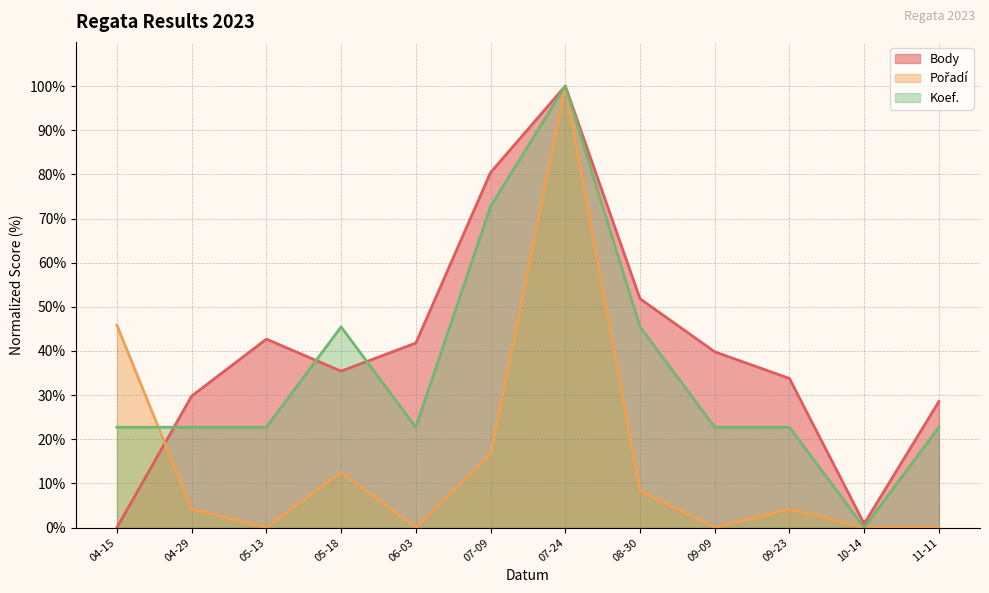

Between 05-18 and 10-14, which series saw the biggest shift?

Koef.